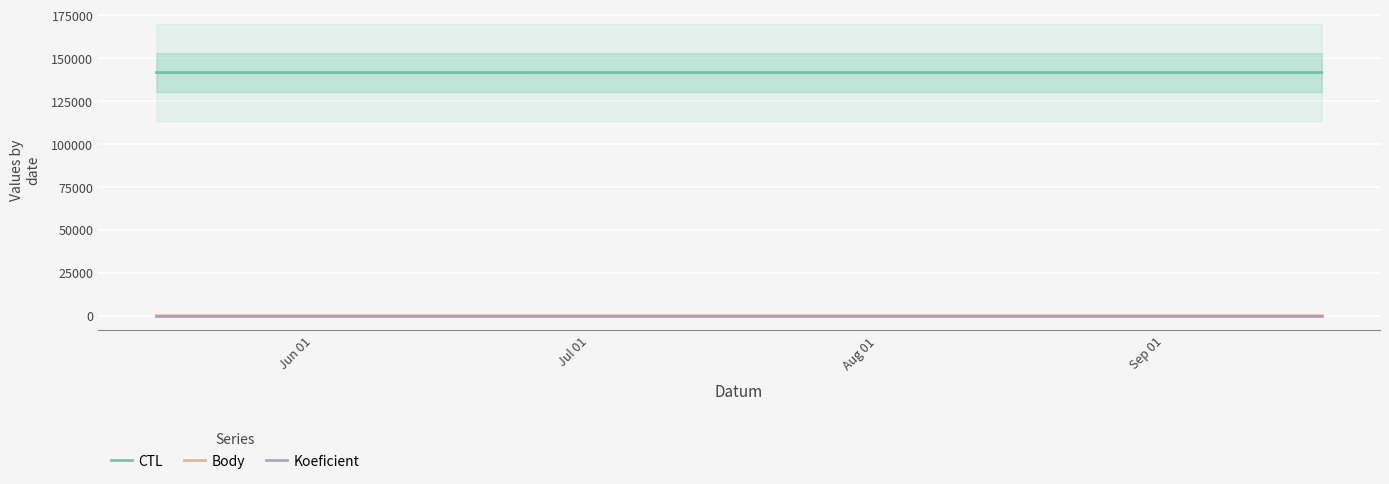

What is the highest value of the CTL series?

141512